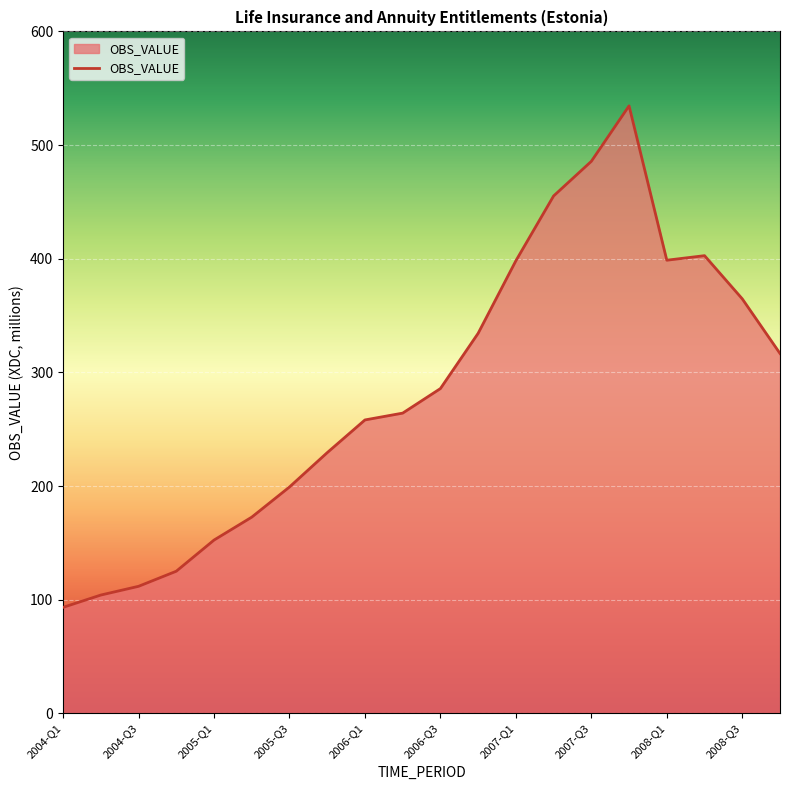

What is the smallest value displayed?

93.2